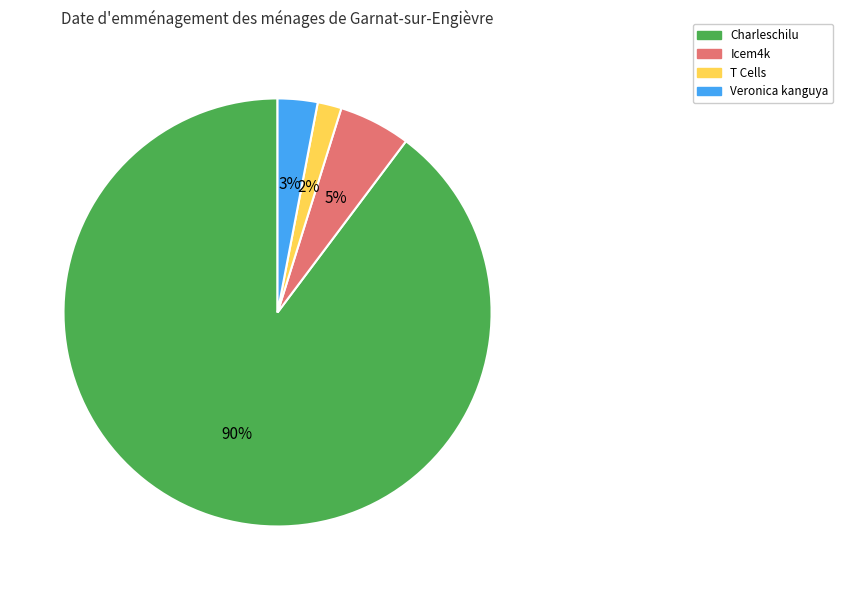

Between Icem4k and Charleschilu, which is larger?

Charleschilu